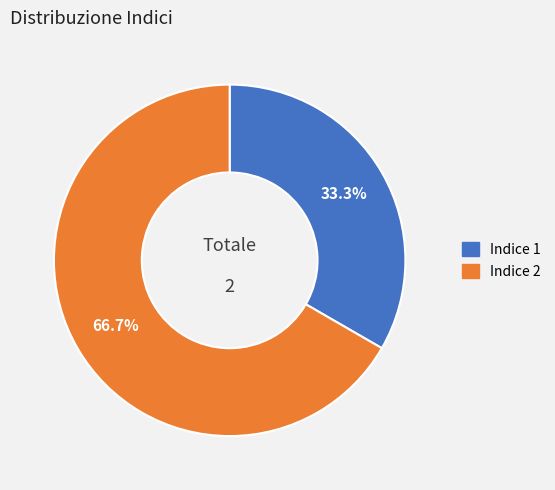

Which slice is the smallest?

Indice 1